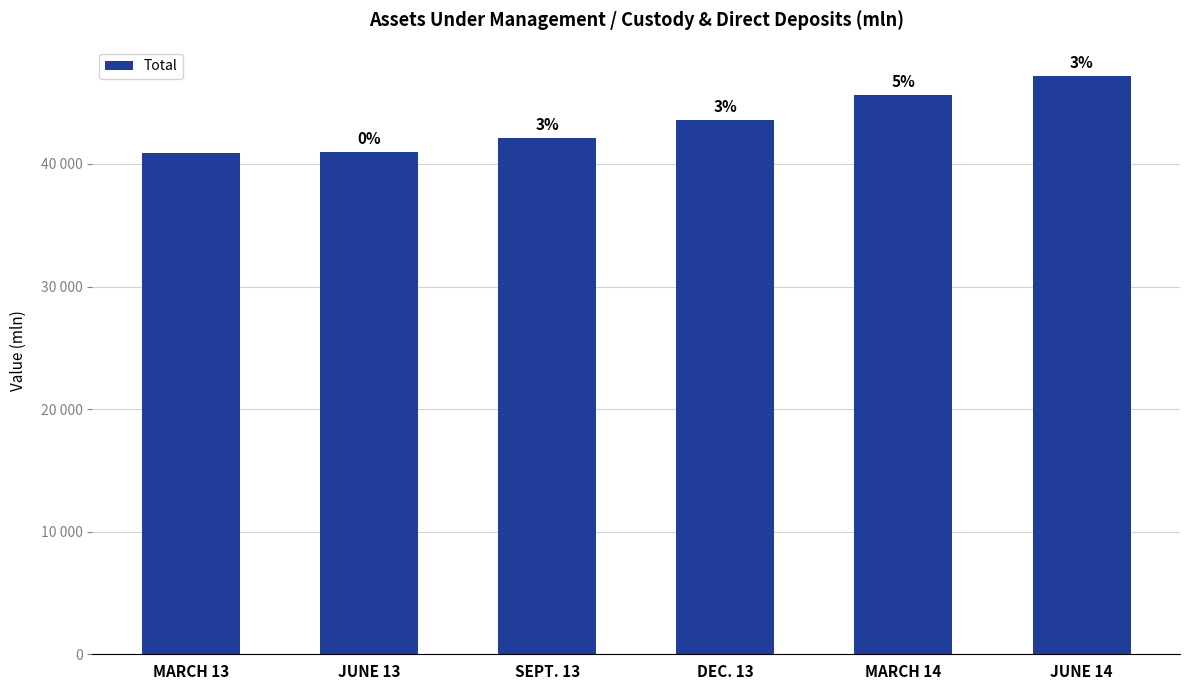

Are the bars horizontal?

No